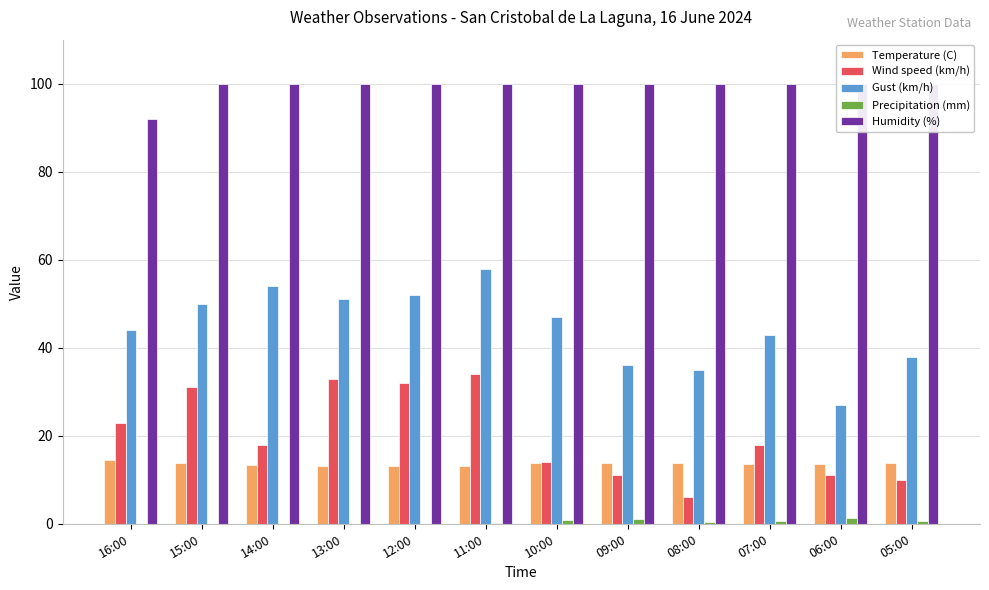

The Gust (km/h) series shows 43.5 at 06:00. True or false?

False